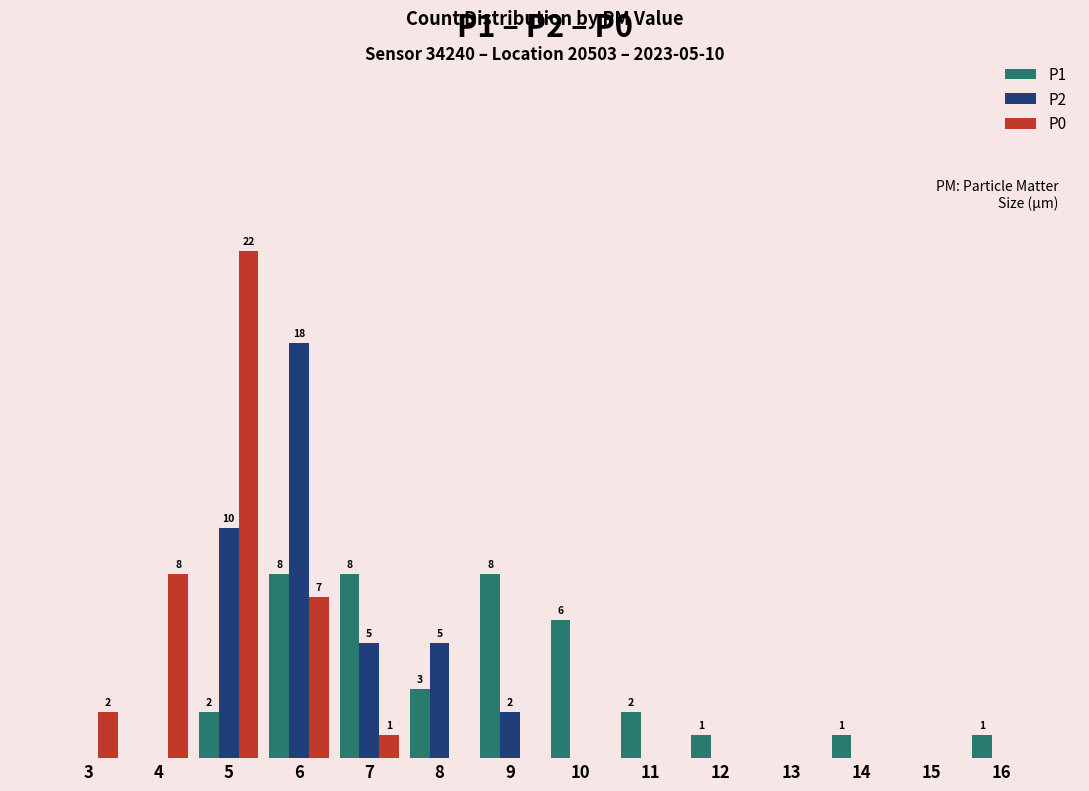

The value of P0 at 6 is 4. True or false?

False